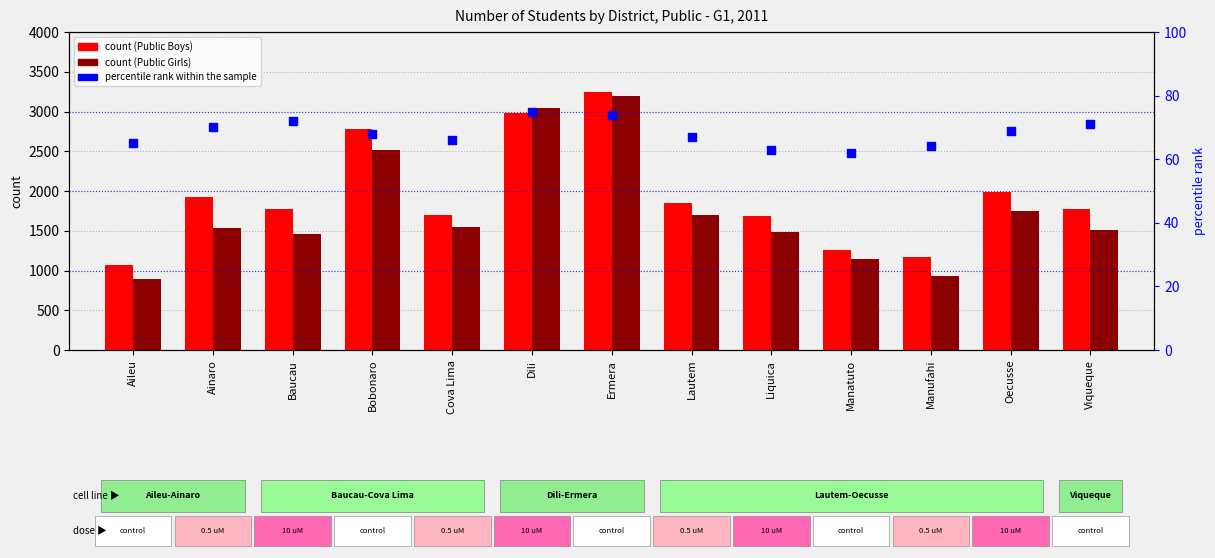

What are all the series names shown in the legend?

Public Boys, Public Girls, percentile rank within the sample